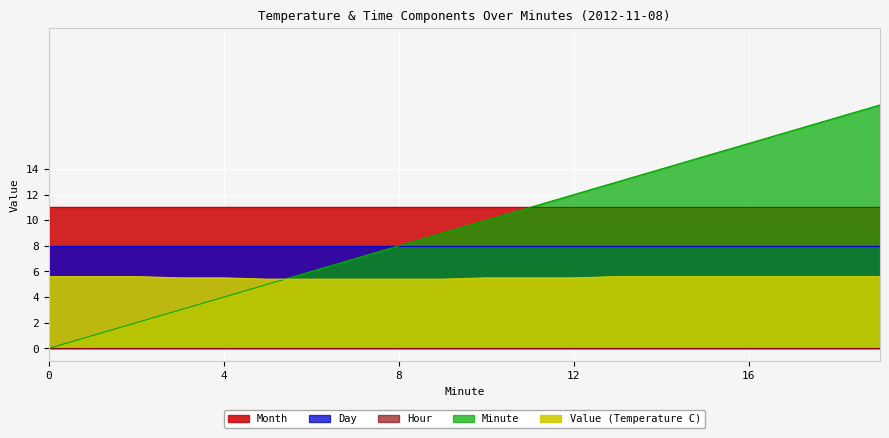

Between 2 and 11, which series saw the biggest shift?

Minute